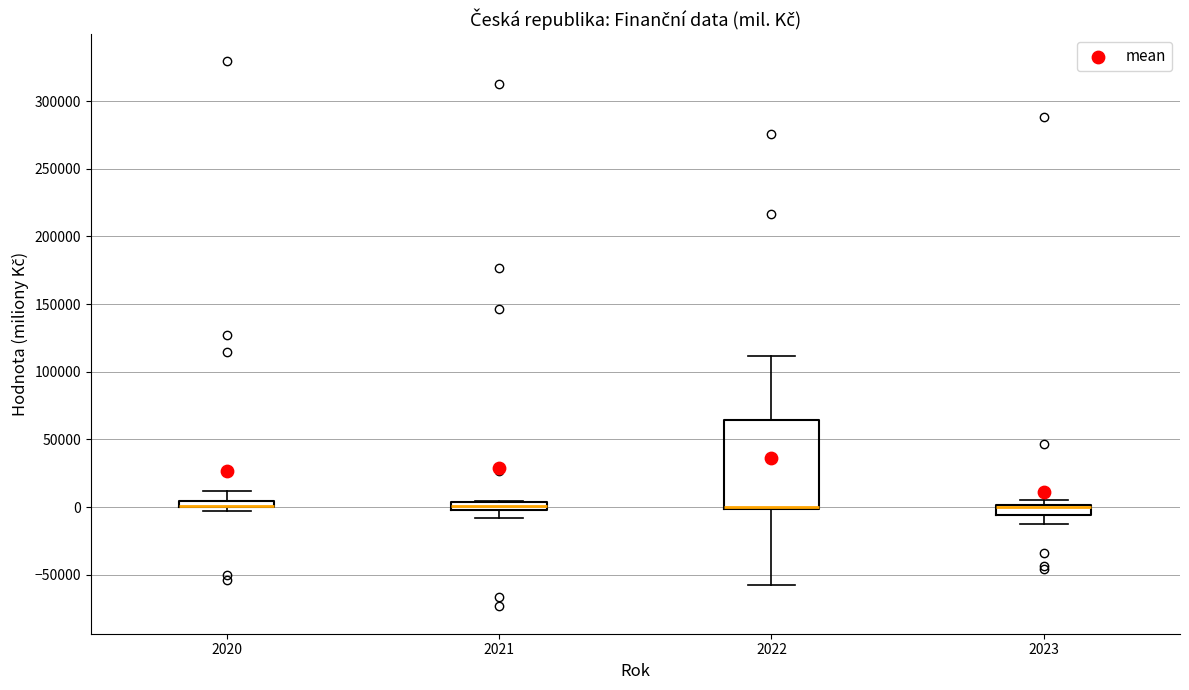

Where does the lower whisker of the box at x = 2022 end on the y-axis? The values are not printed on the chart, so give them approximately, as read against the axis.

-60000